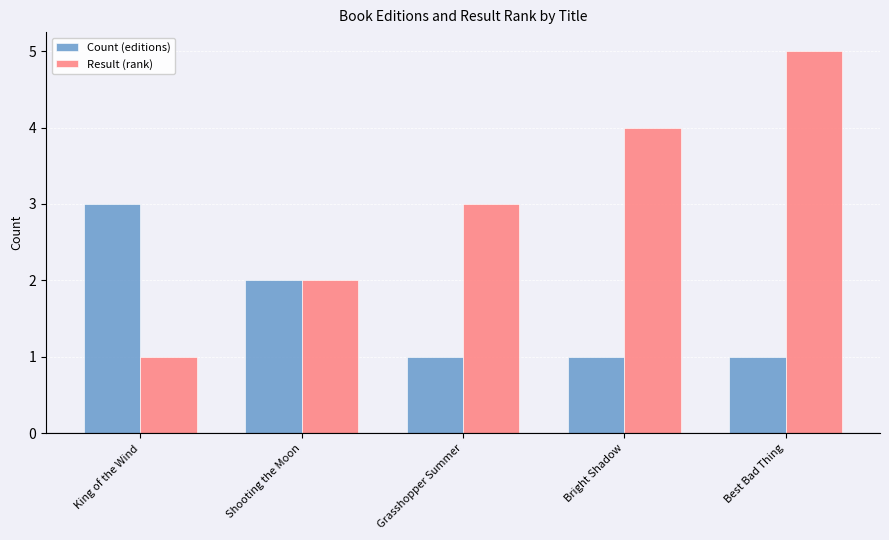

The Result (rank) series shows 4 at Bright Shadow. True or false?

True